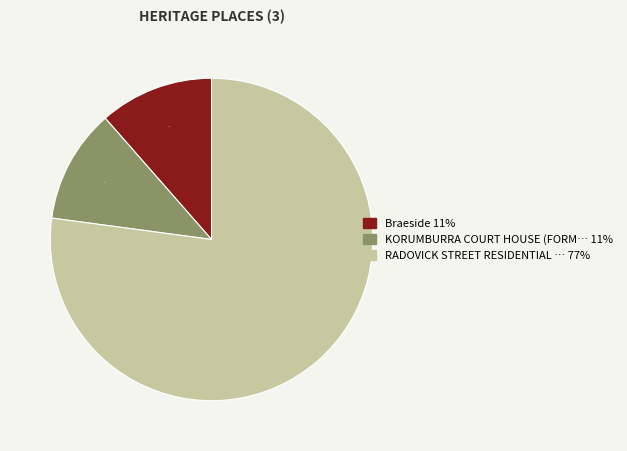

How many slices are in this pie chart?

3